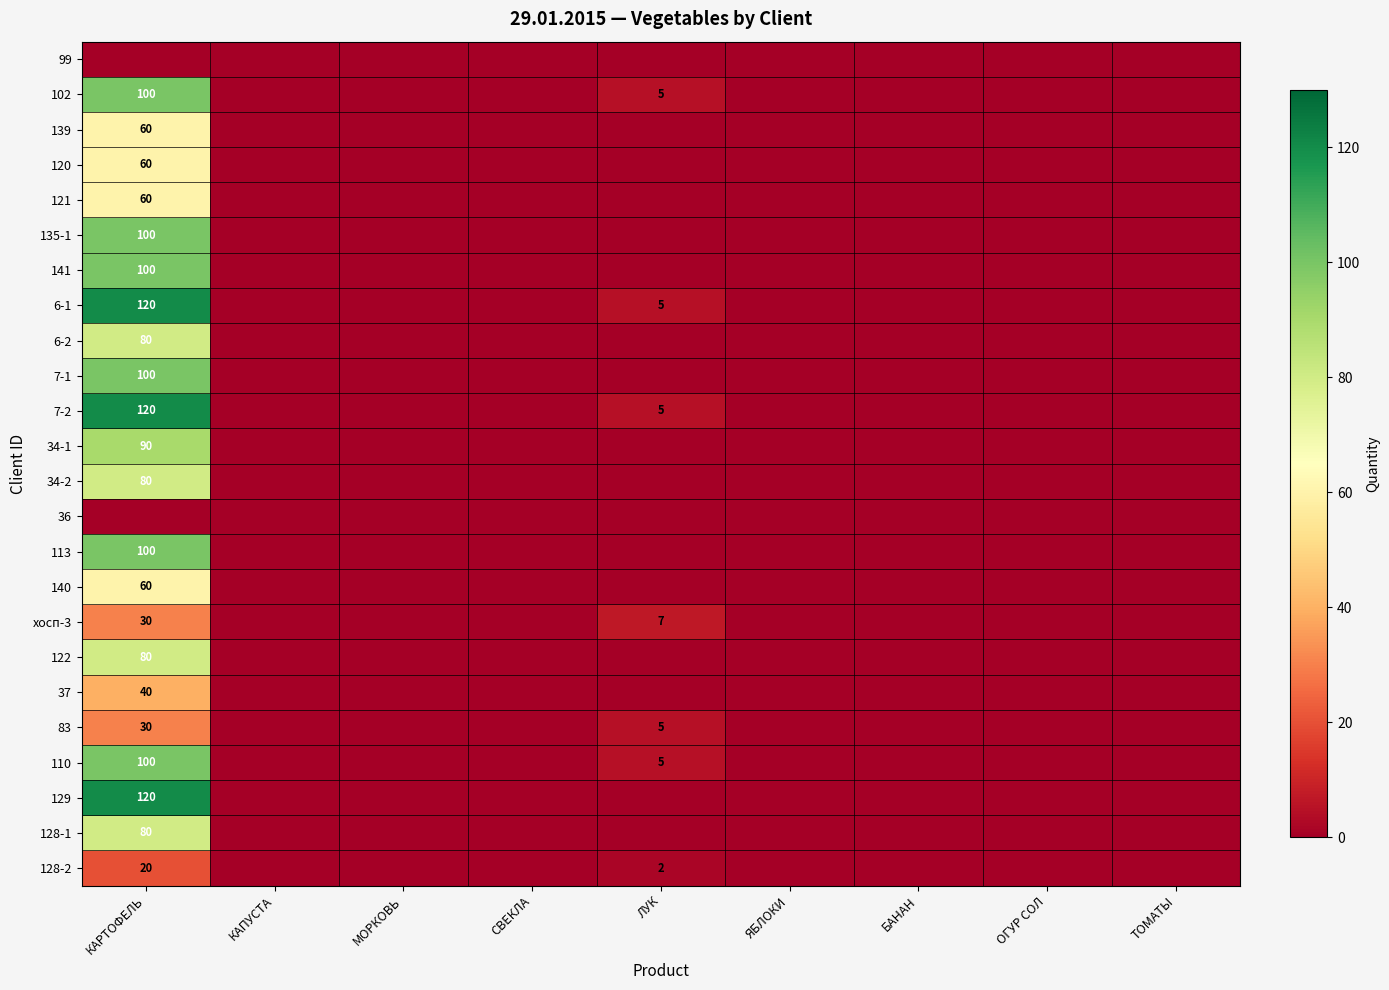

Between ОГУР СОЛ and КАПУСТА, which is larger?

ОГУР СОЛ